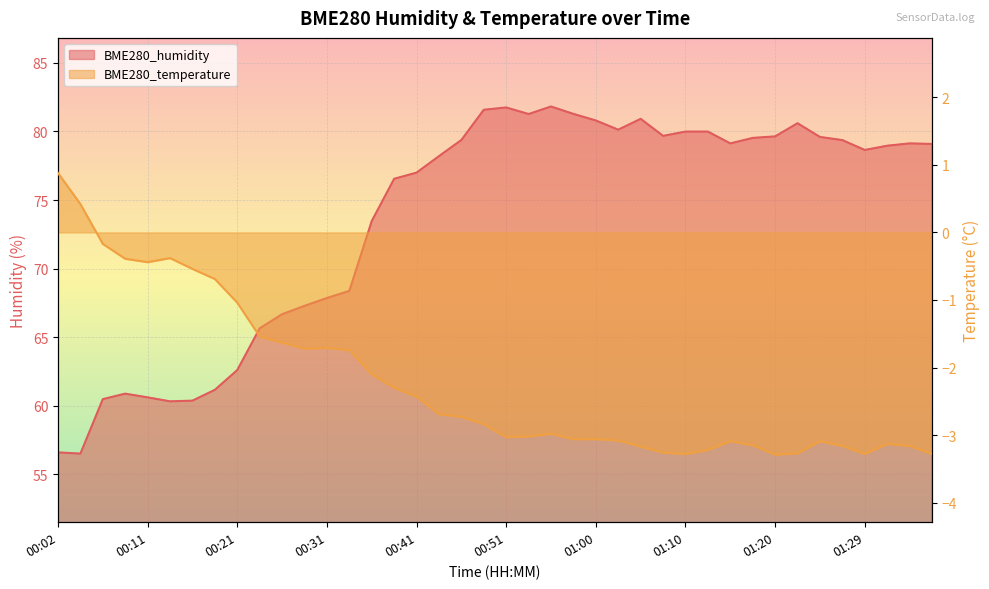

How many data points does each series have?

40